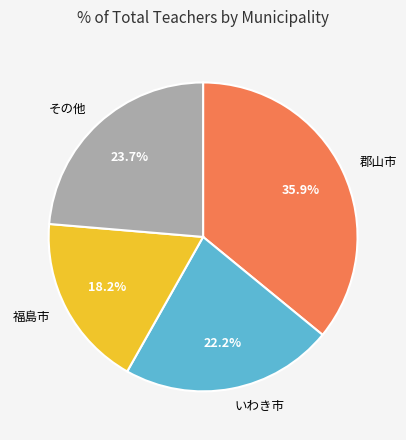

What is the total percentage of その他 and 郡山市?

59.6%